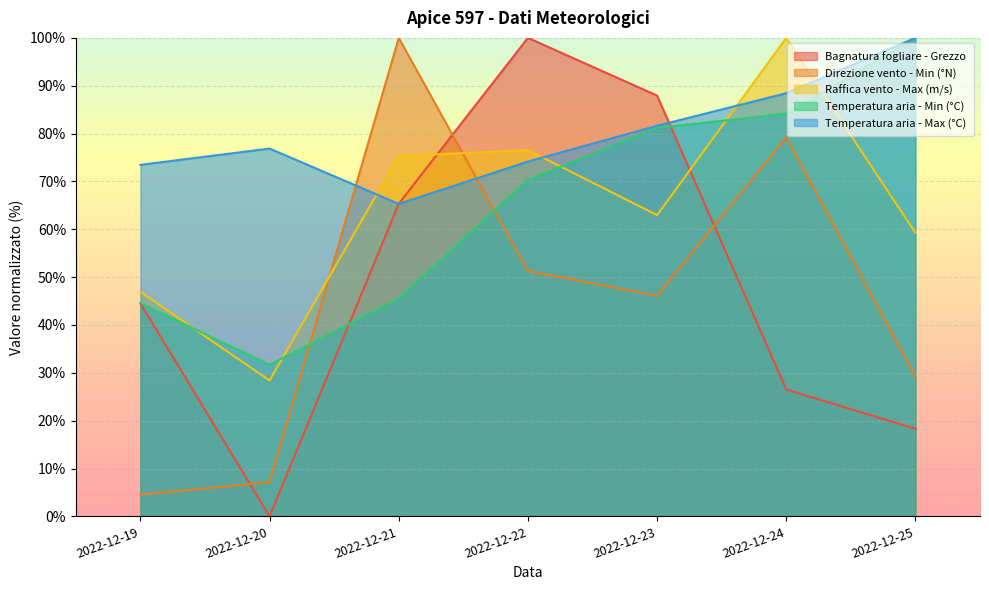

Reading right to left, extract all data points from this chart.

Bagnatura fogliare - Grezzo: 18.3	26.5	87.9	100.0	65.3	0.0	44.5
Direzione vento - Min (°N): 29.2	79.2	46.1	51.3	100.0	7.1	4.5
Raffica vento - Max (m/s): 59.3	100.0	63.0	76.5	75.3	28.4	46.9
Temperatura aria - Min (°C): 100.0	84.2	81.2	70.3	45.5	31.7	44.6
Temperatura aria - Max (°C): 100.0	88.4	81.6	74.1	65.3	76.9	73.5